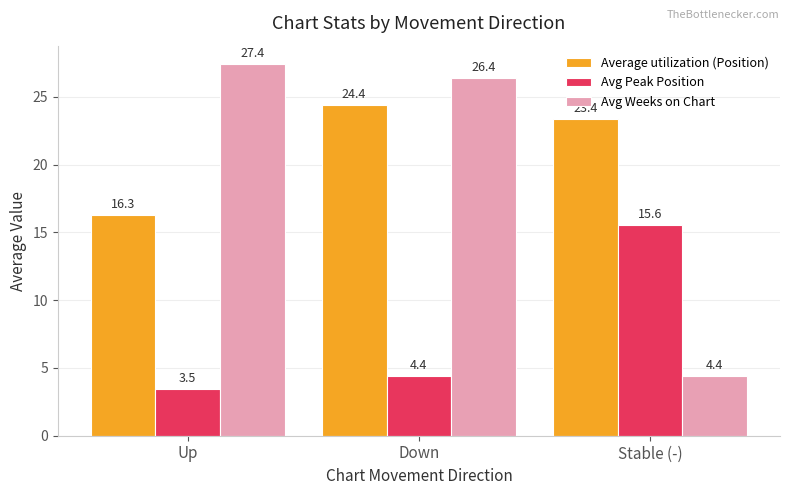

How many bars are there in each group?

3